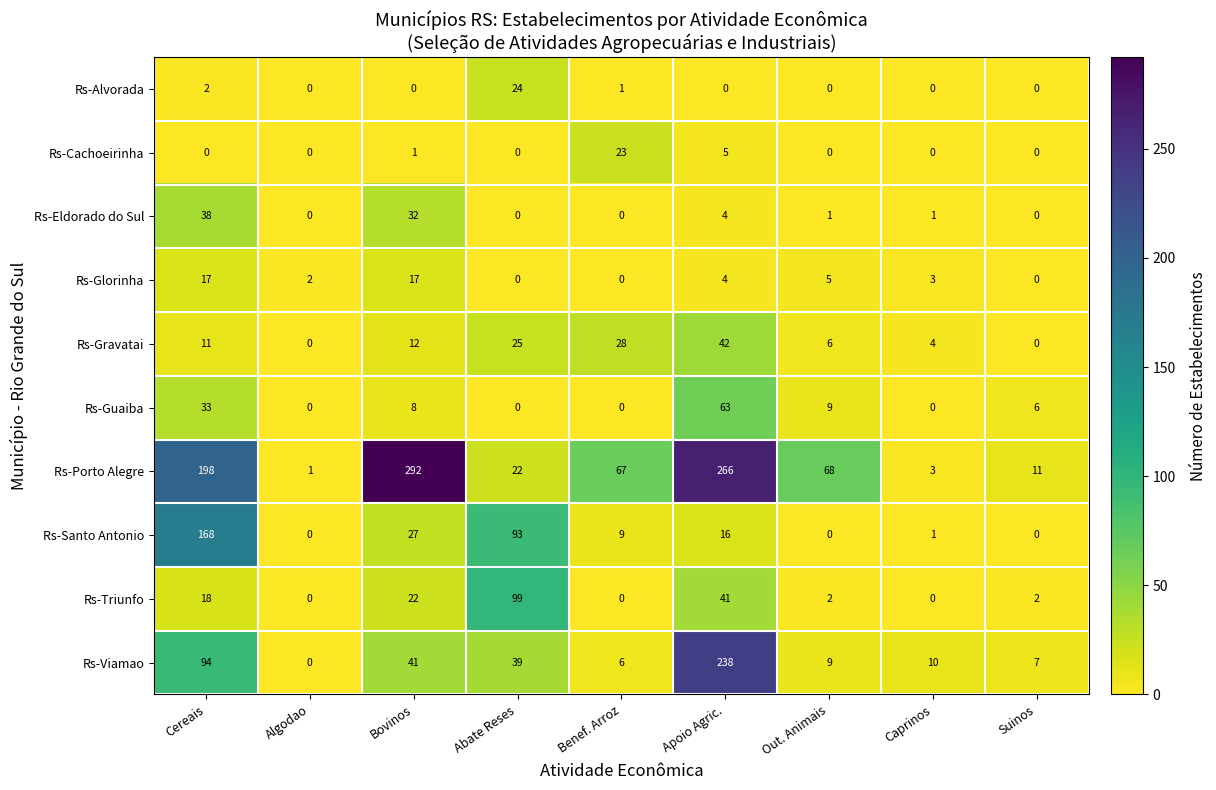

Where does the Rs-Guaiba series first go above 6?

Cereais